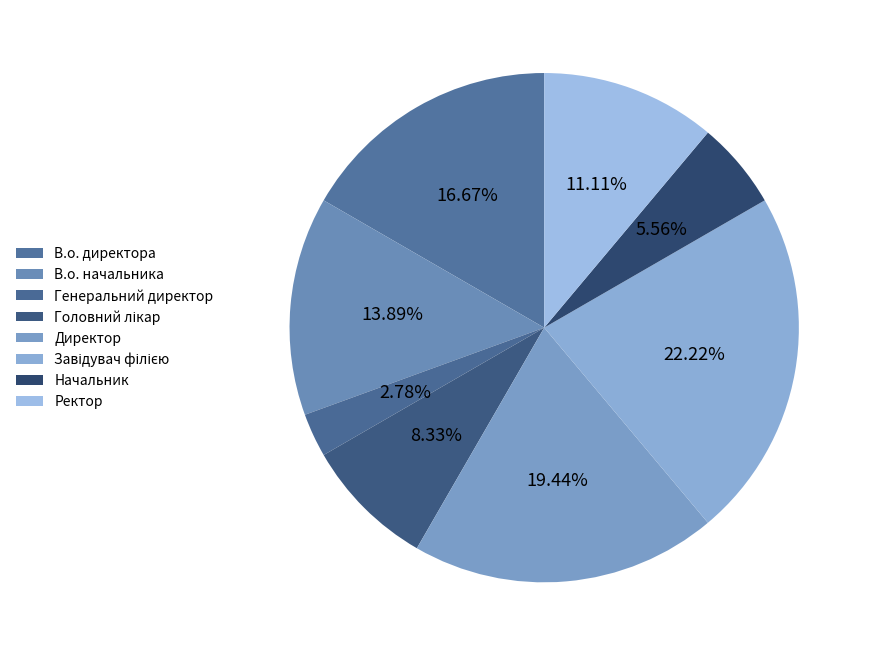

The Директор slice represents 7% of the pie. True or false?

False